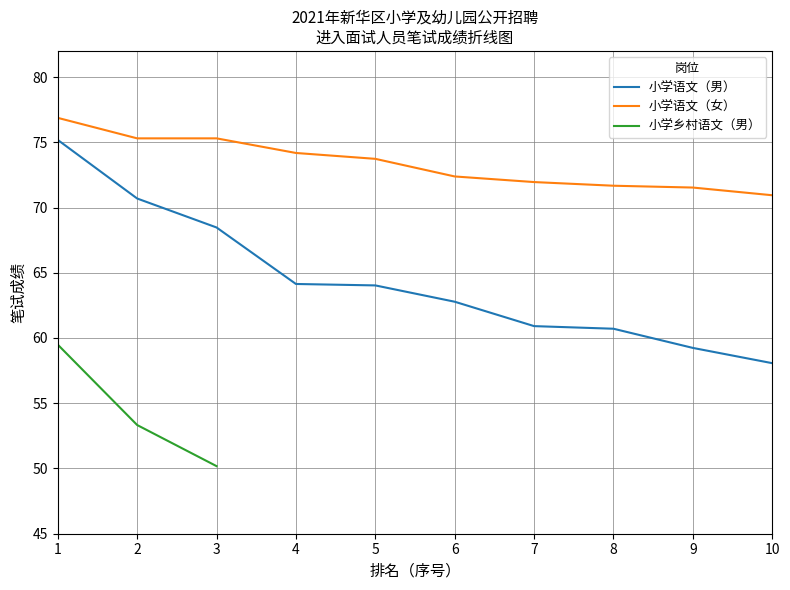

True or false: 小学语文（男） and 小学语文（女） intersect in this chart.

False